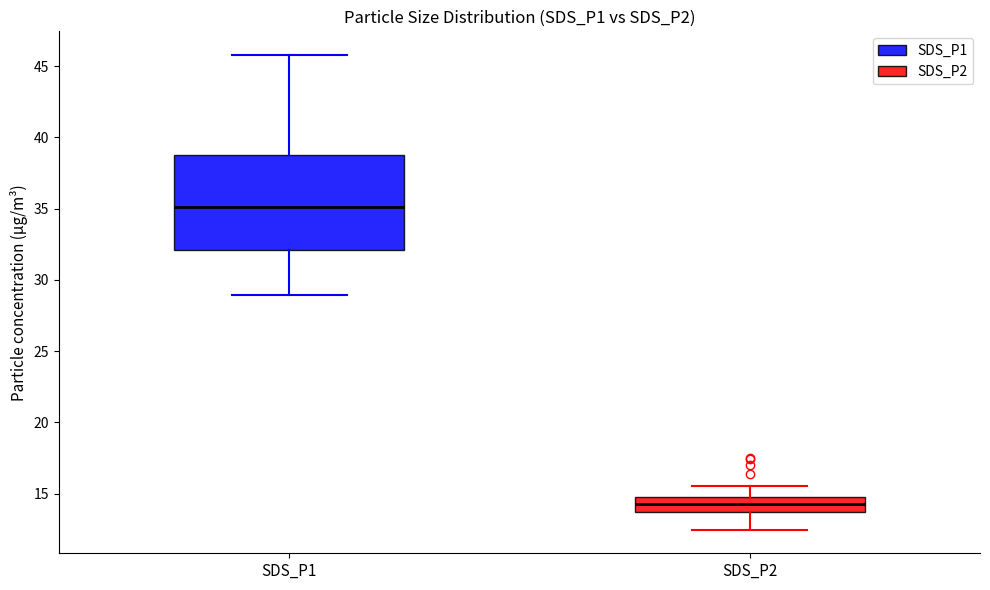

Where does the upper whisker of the box for SDS_P1 end on the y-axis? The values are not printed on the chart, so give them approximately, as read against the axis.

46.0